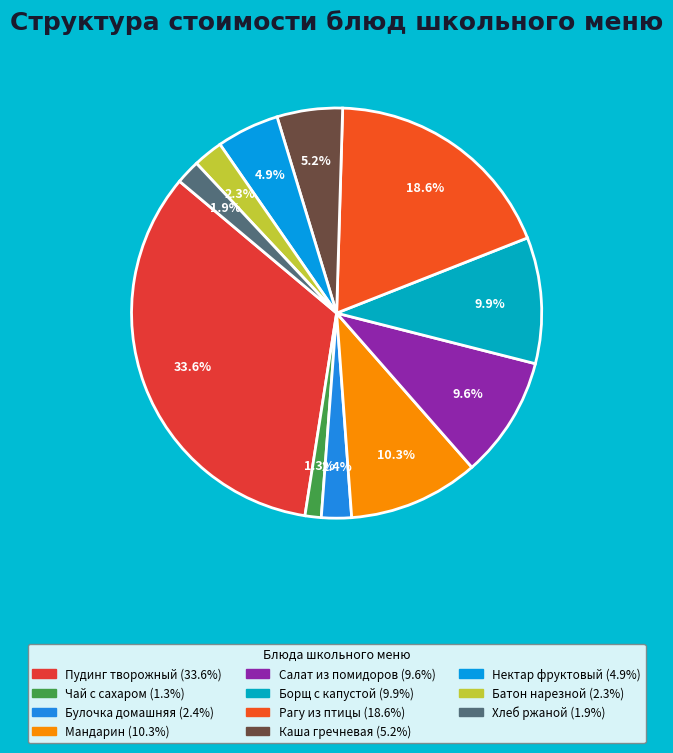

To the nearest percent, what is the combined percentage of Булочка домашняя and Пудинг творожный?

36%